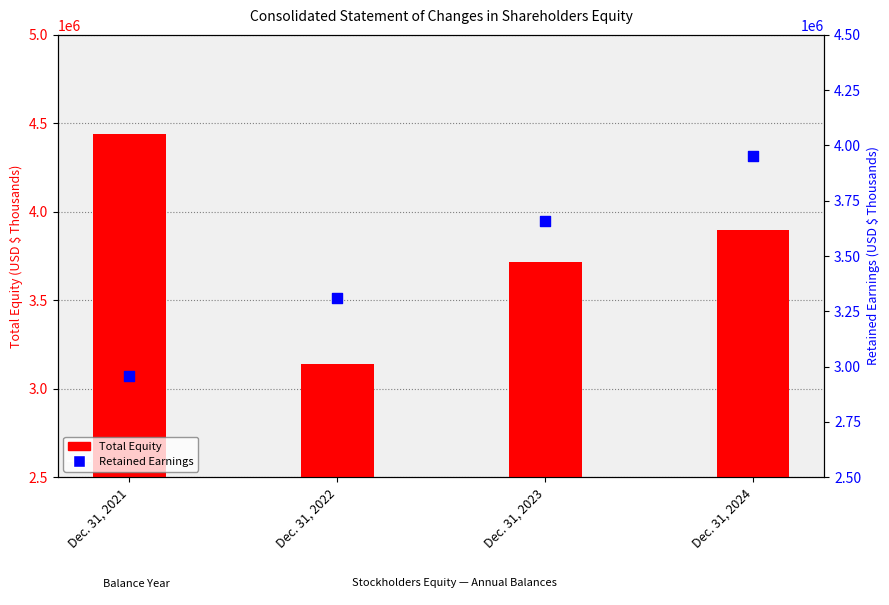

Which series has the widest spread of Y values?

Total Equity